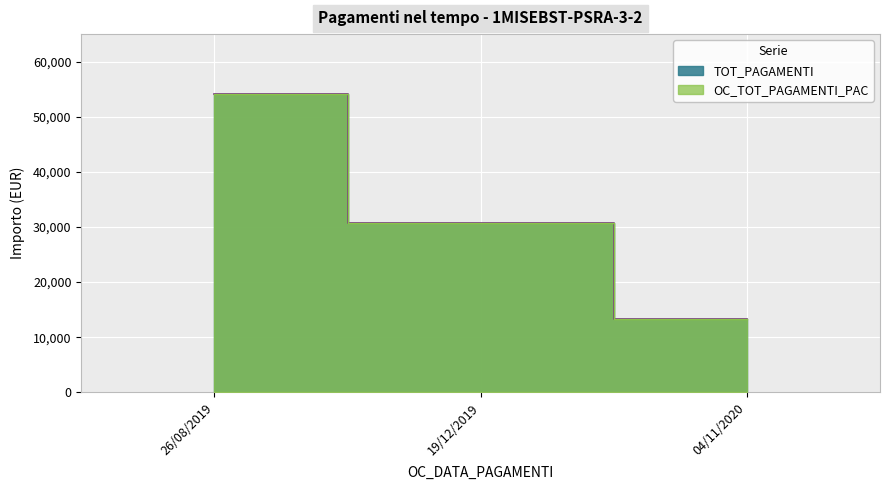

Reading right to left, list all the values displayed in this chart.

TOT_PAGAMENTI: 13247.0	30764.2	54170.3
OC_TOT_PAGAMENTI_PAC: 13247.0	30764.2	54170.3